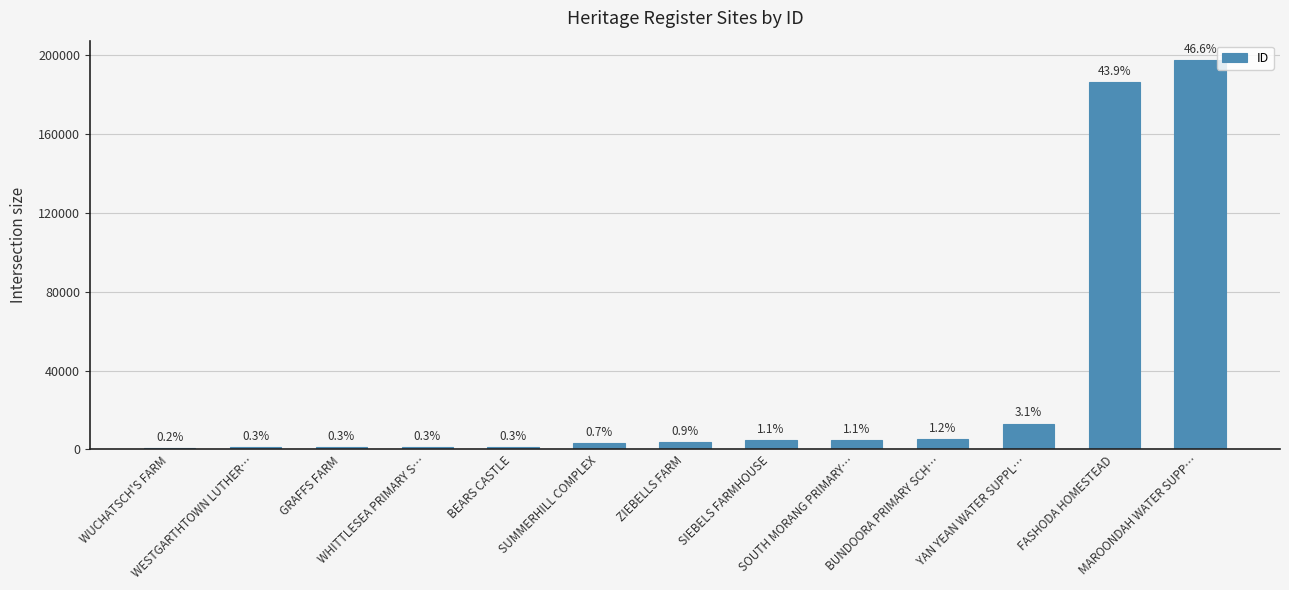

How many bars are there in total?

13